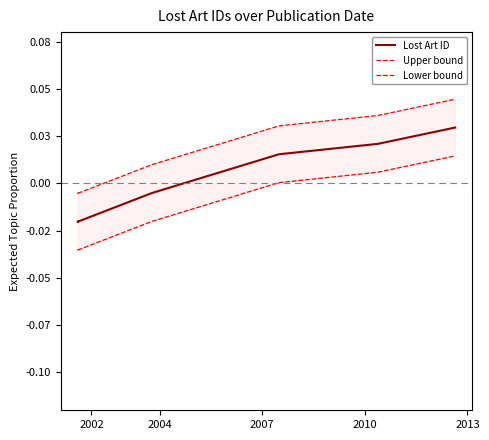

At 2010, list the series in order from largest to smallest.

Upper bound, Lost Art ID, Lower bound